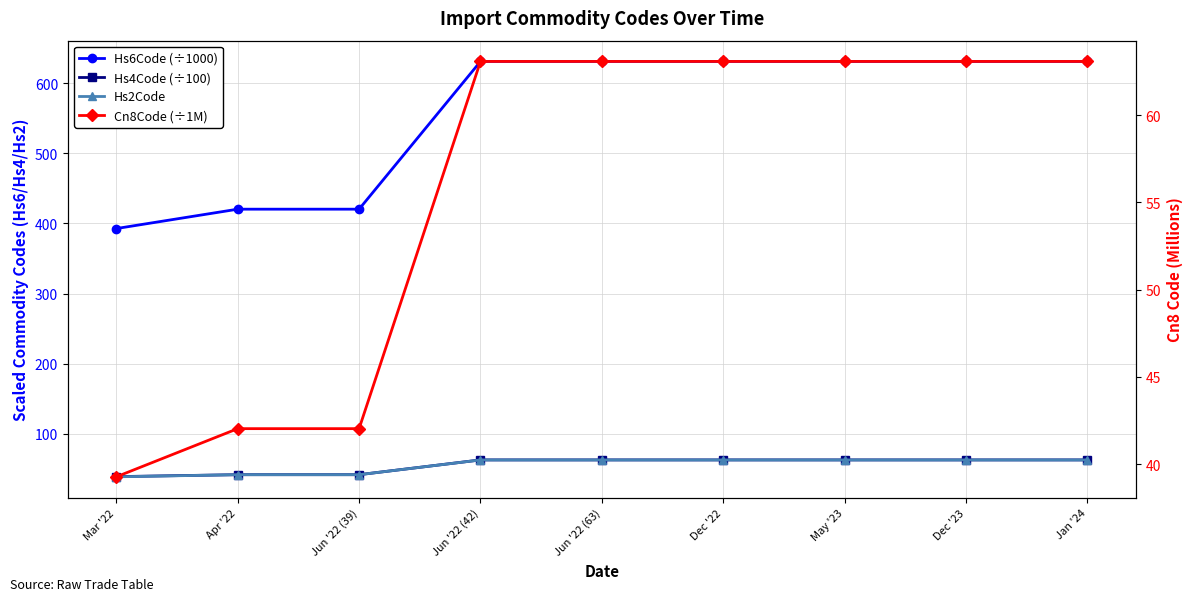

What is the label of the 3rd point from the left?

Jun '22 (39)